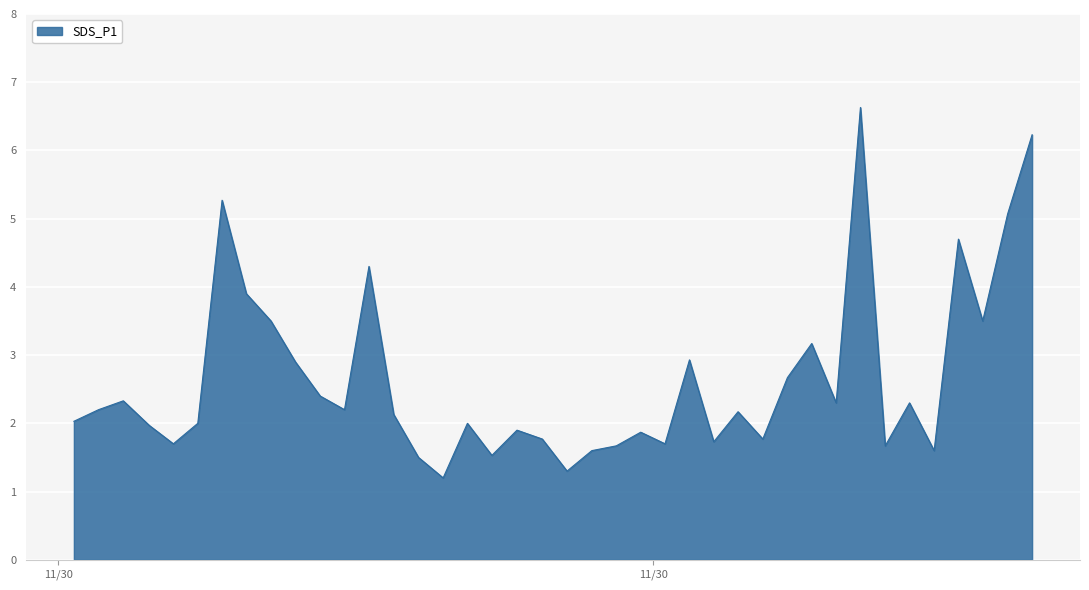

What is the smallest value displayed?

1.2